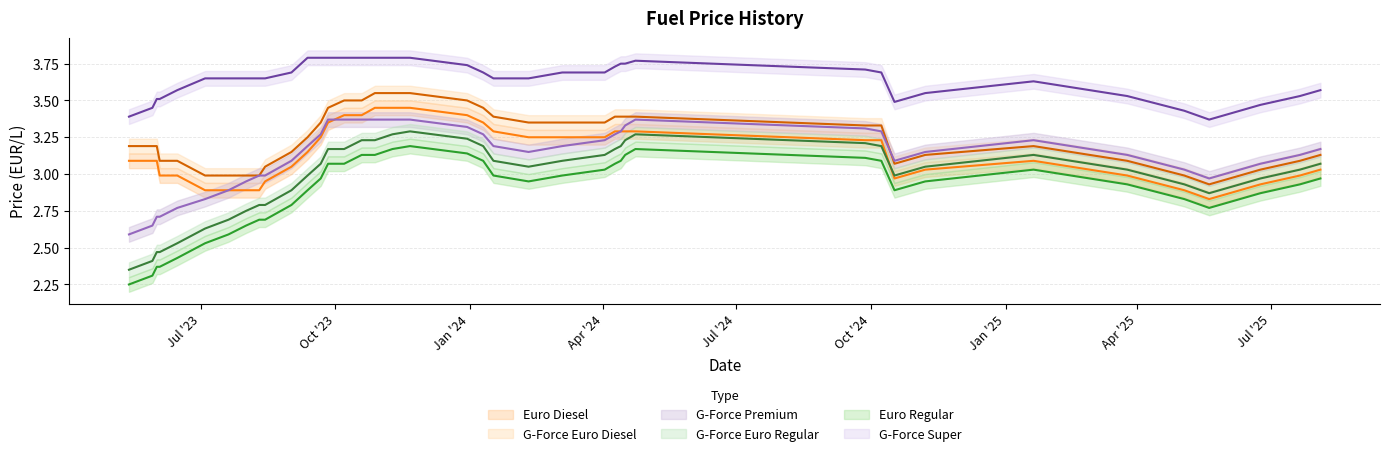

Does the chart display data point markers on the line(s)?

No